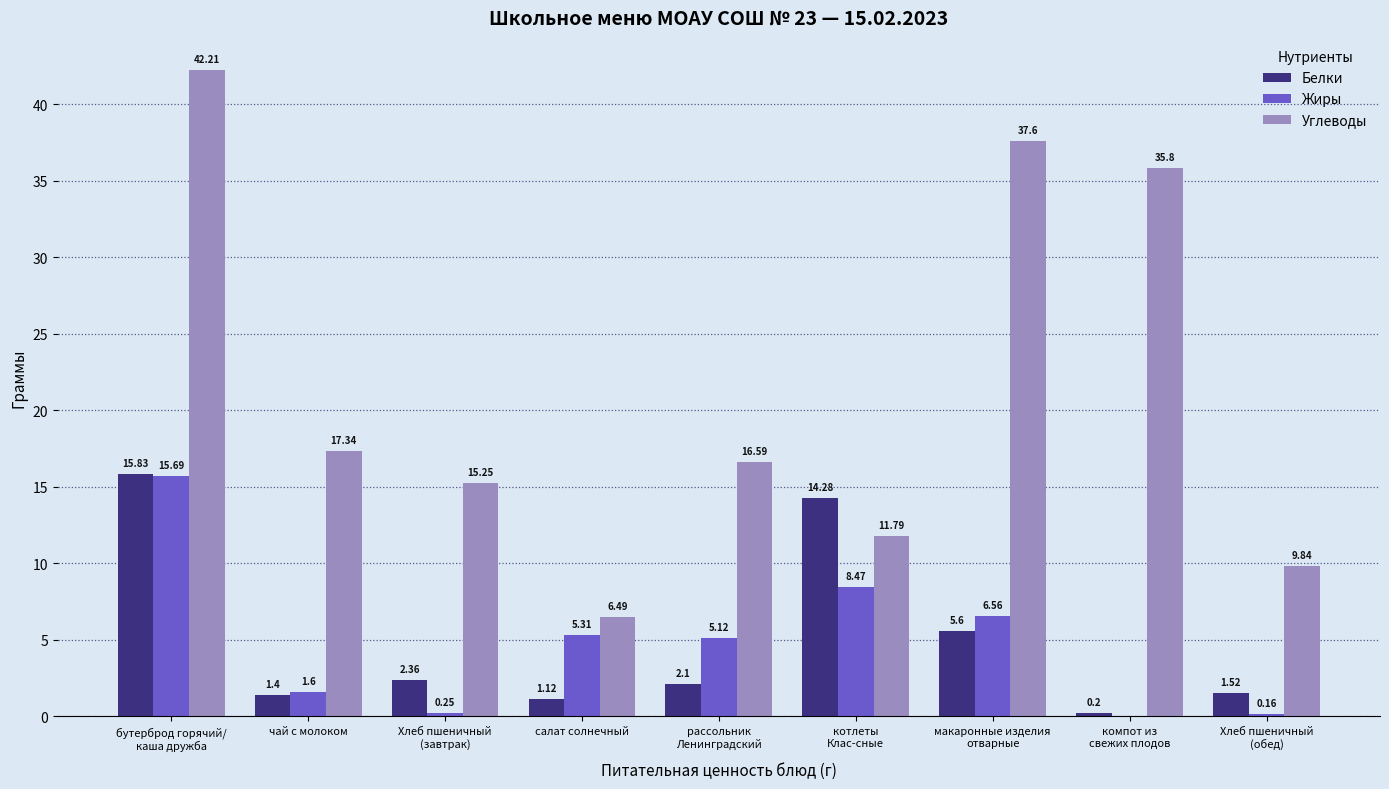

Where is Углеводы nearest to the value 24?

чай с молоком